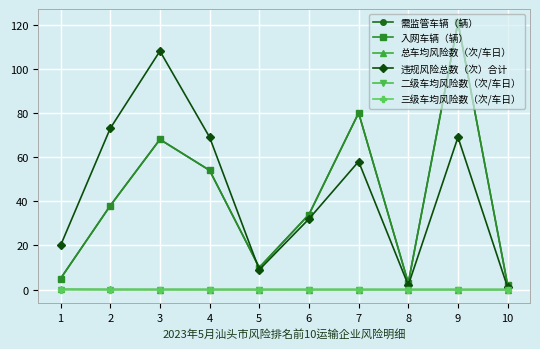

List the labels in order of 入网车辆（辆） value, smallest first.

10, 8, 1, 5, 6, 2, 4, 3, 7, 9